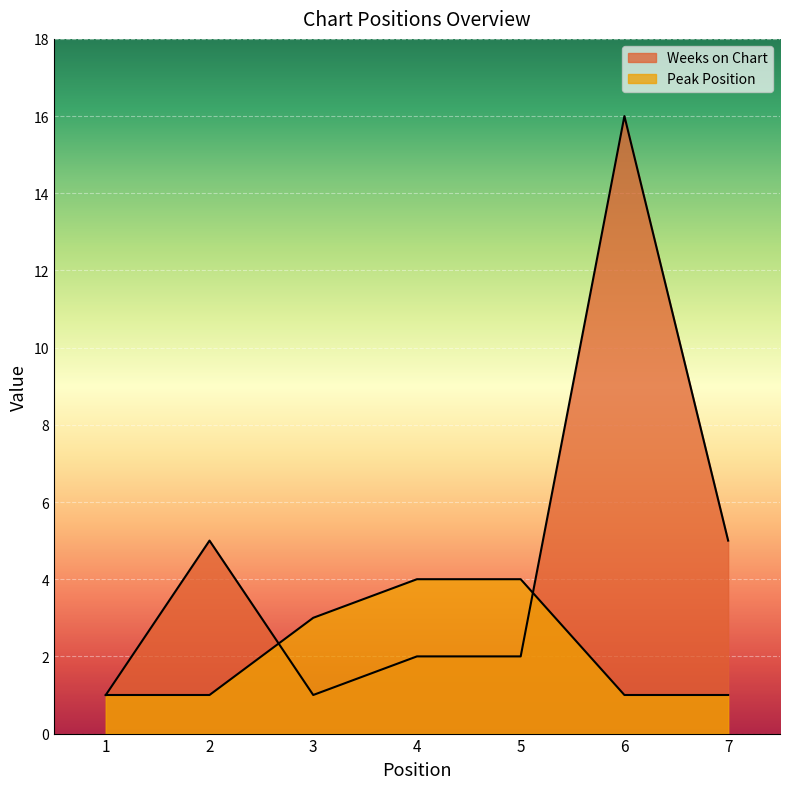

At 3, list the series in order from smallest to largest.

Weeks on Chart, Peak Position